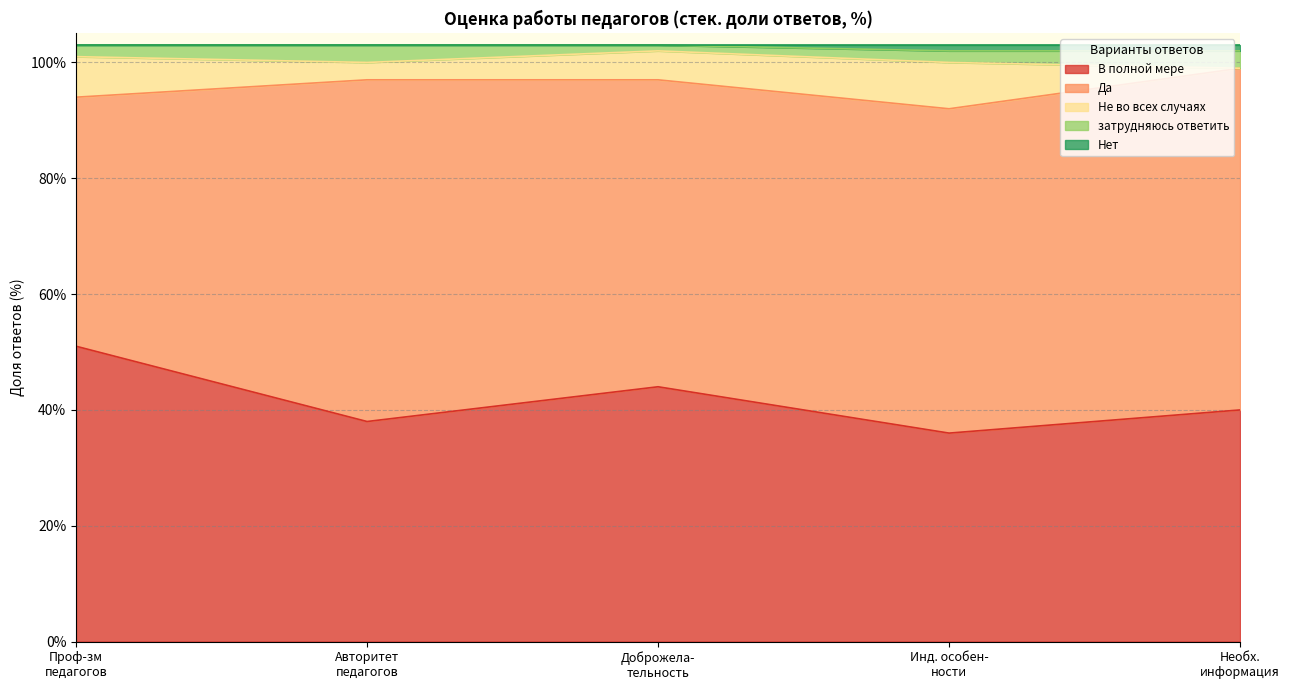

At how many categories does at least one series exceed 57?

2